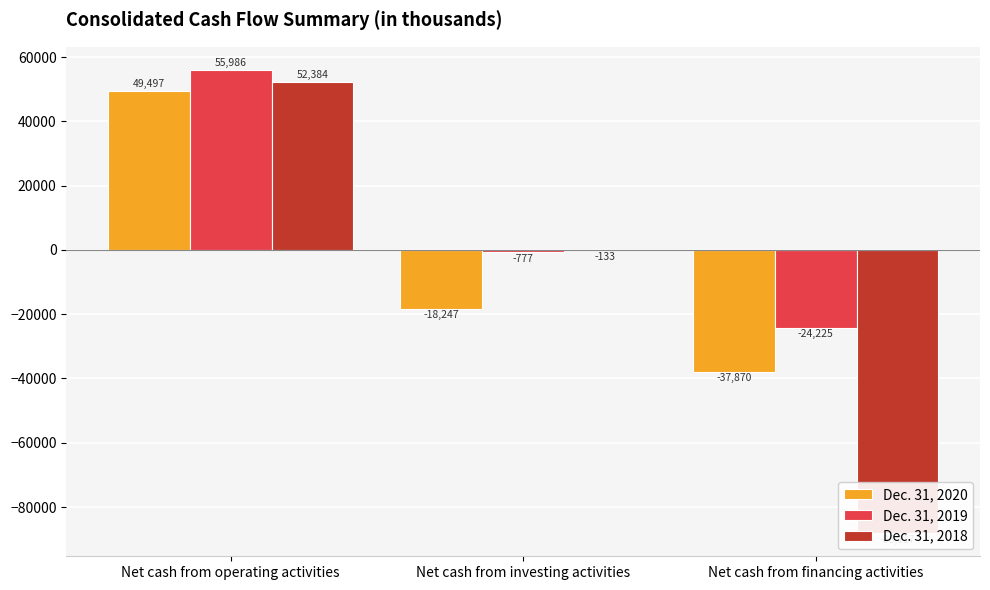

How many values in Dec. 31, 2020 are below zero?

2